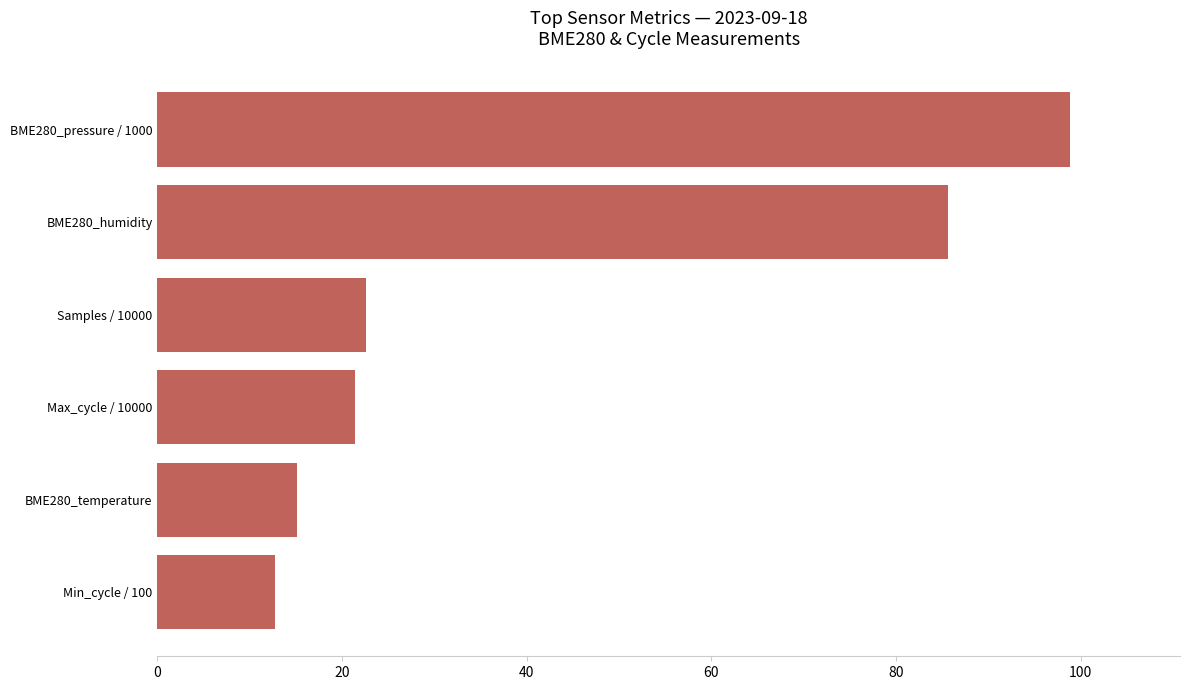

What is the difference between the values at BME280_temperature and Samples / 10000?

7.5